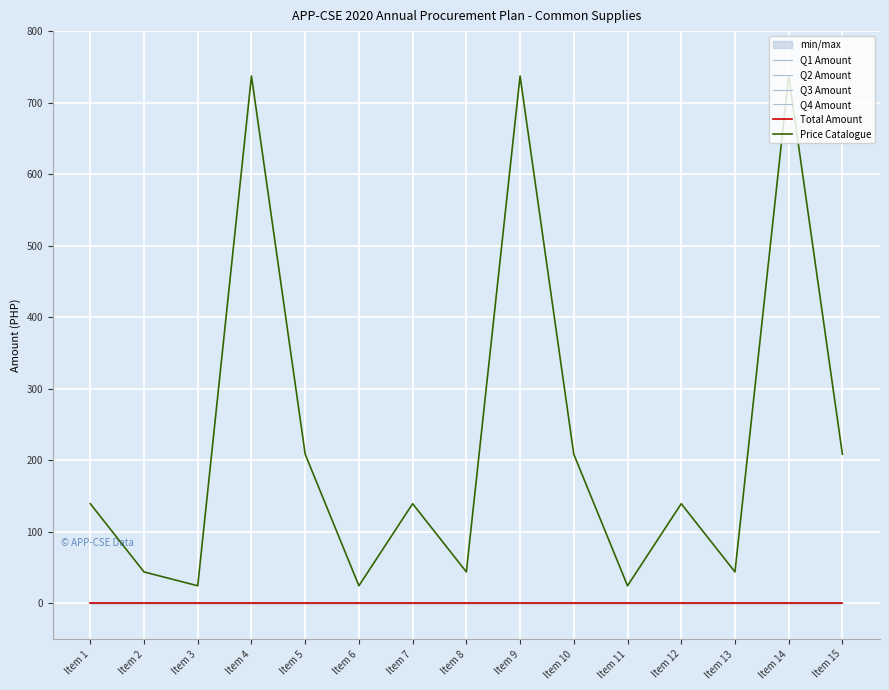

True or false: Price Catalogue and Q2 Amount intersect in this chart.

False